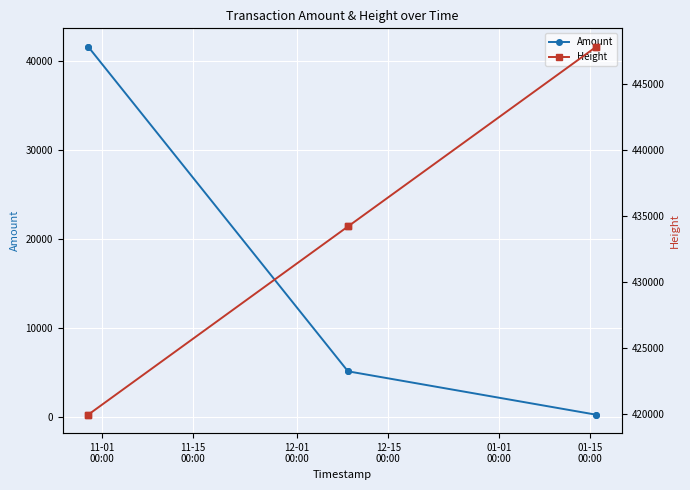

What is the difference between the maximum and minimum values in the Height series?

27897.0